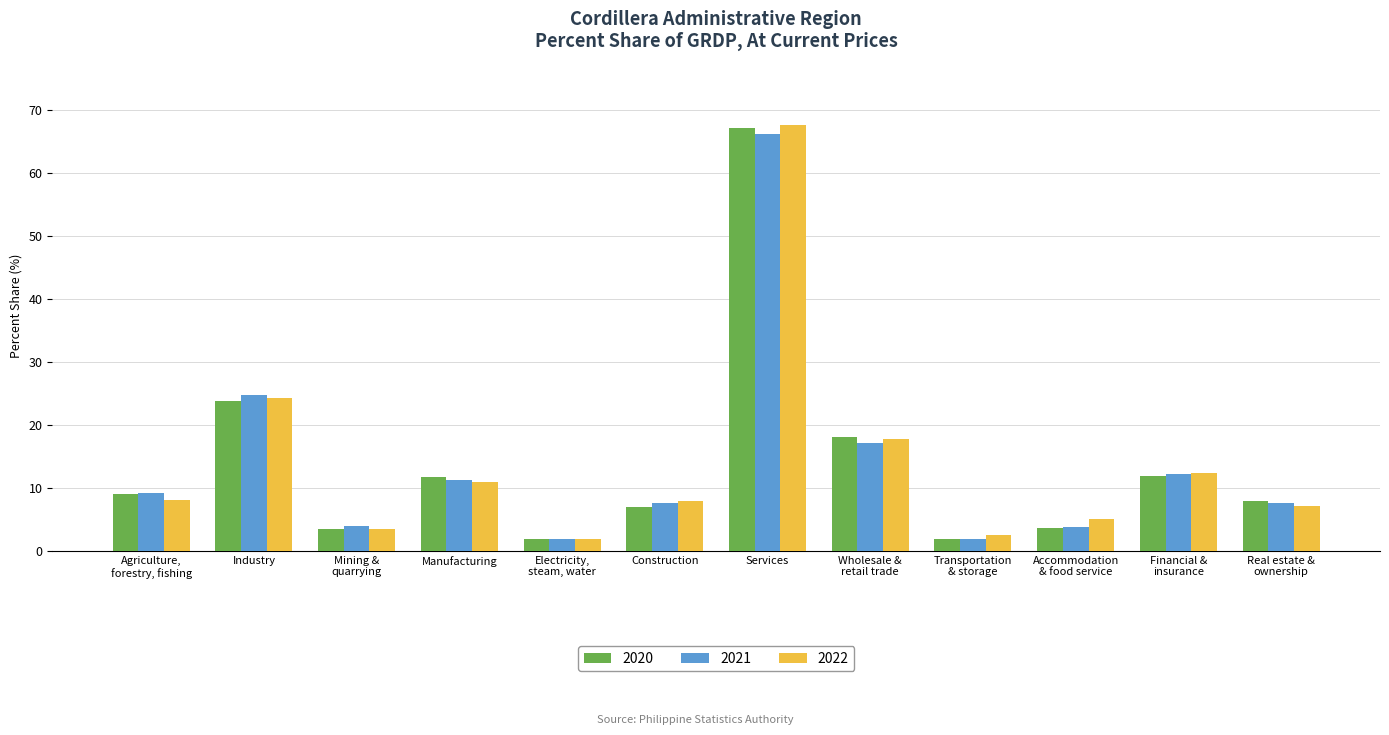

What is the average value of the 2020 series?

13.9